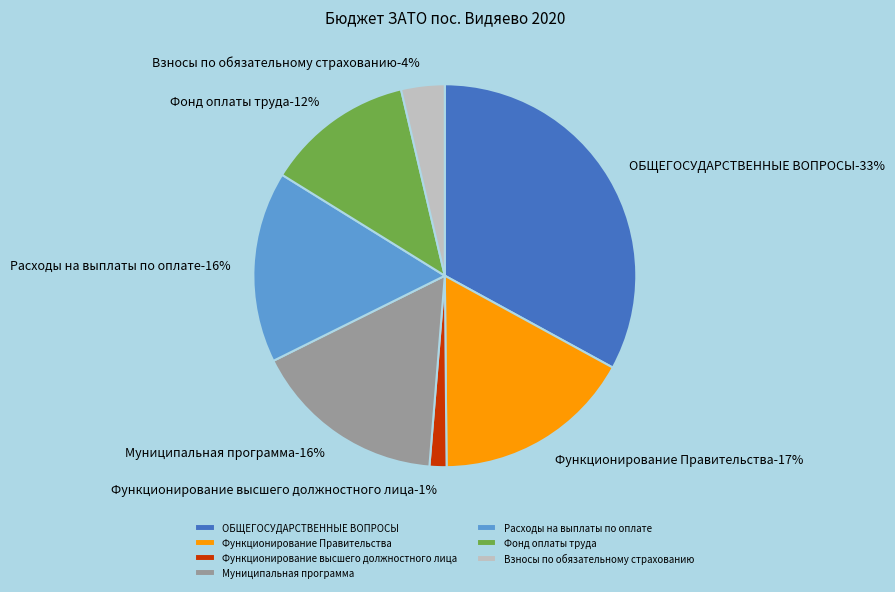

Count the number of slices in the pie.

7